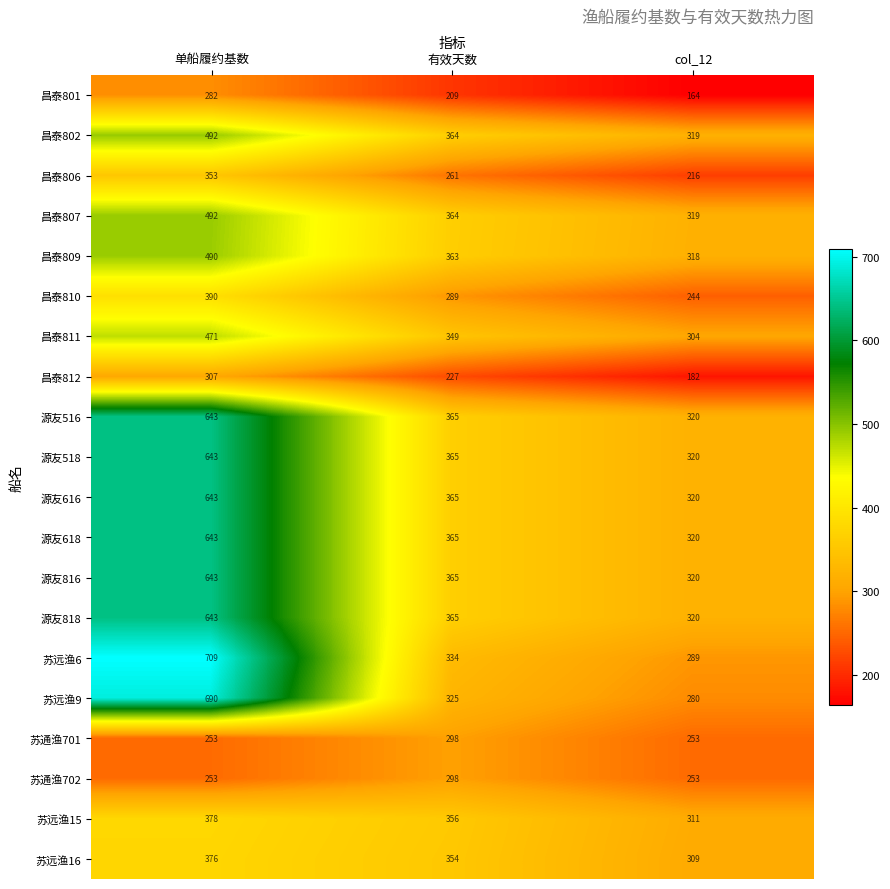

What is the total value across all series at col_12?

5681